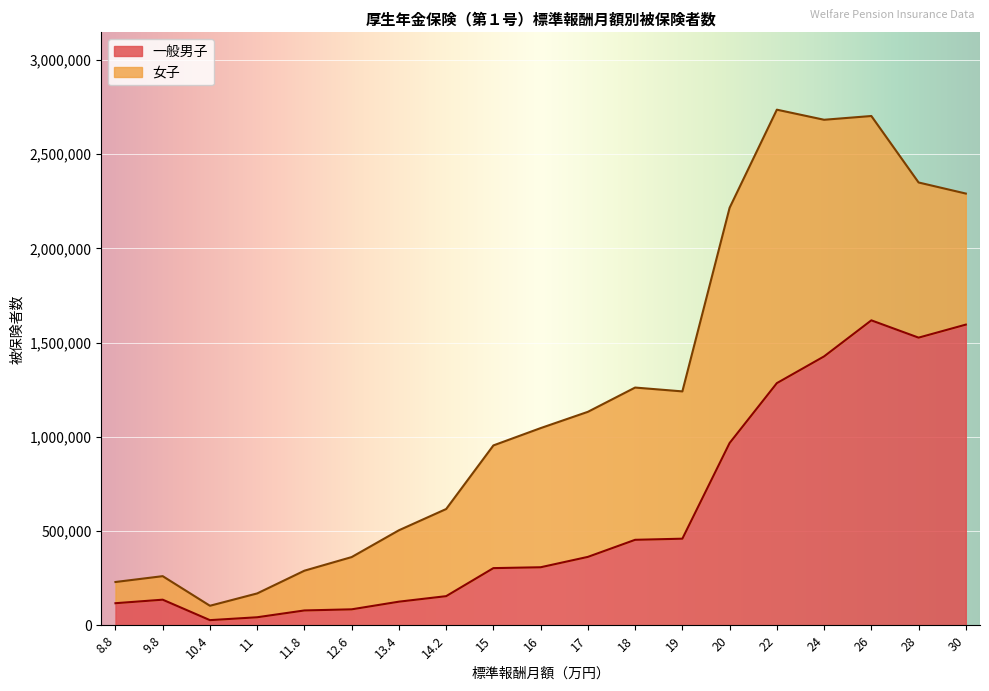

What is the change in value from 19 to 28?

+1066896